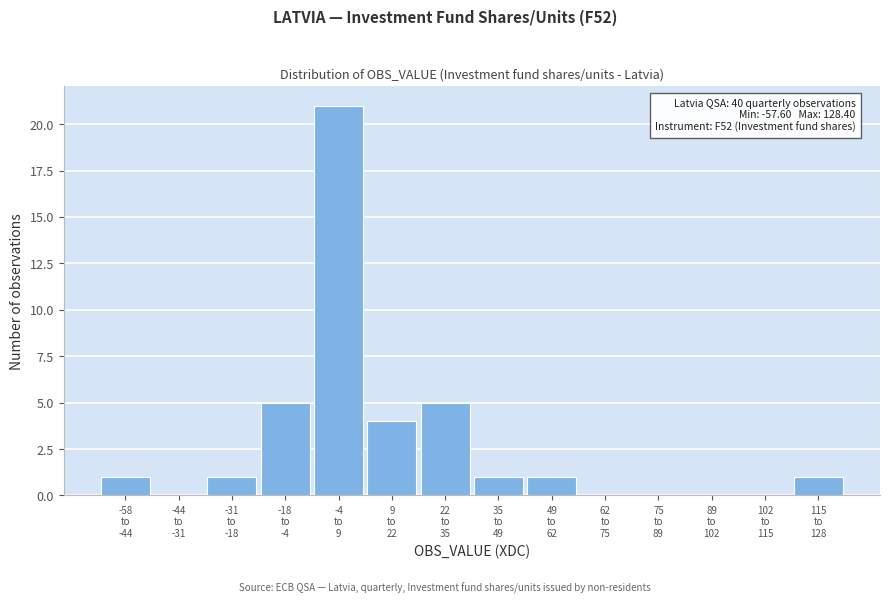

What is the maximum value shown in the chart?

21